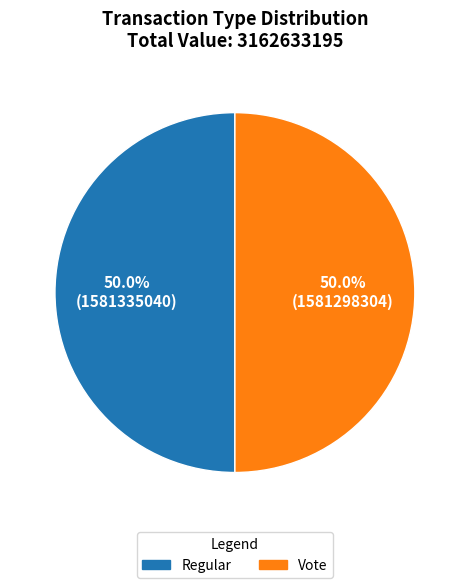

What is the ratio of the value at Vote to the value at Regular?

1.0